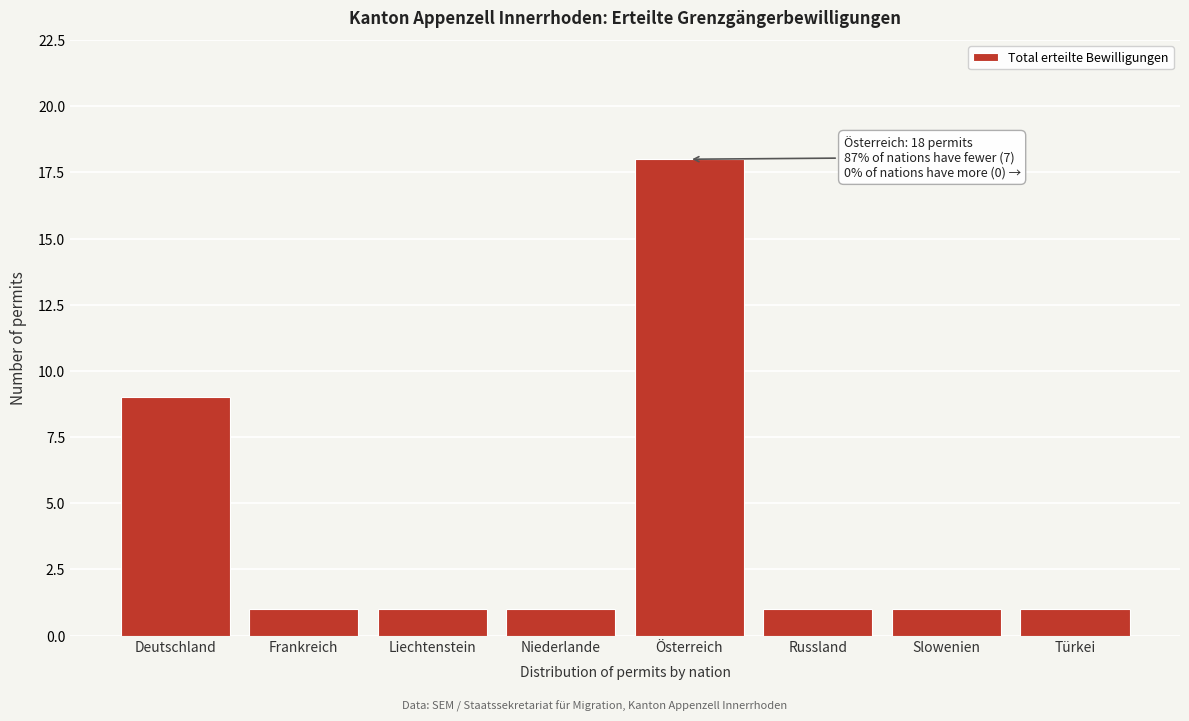

Reading right to left, transcribe all the data shown in this chart.

Türkei=1	Slowenien=1	Russland=1	Österreich=18	Niederlande=1	Liechtenstein=1	Frankreich=1	Deutschland=9